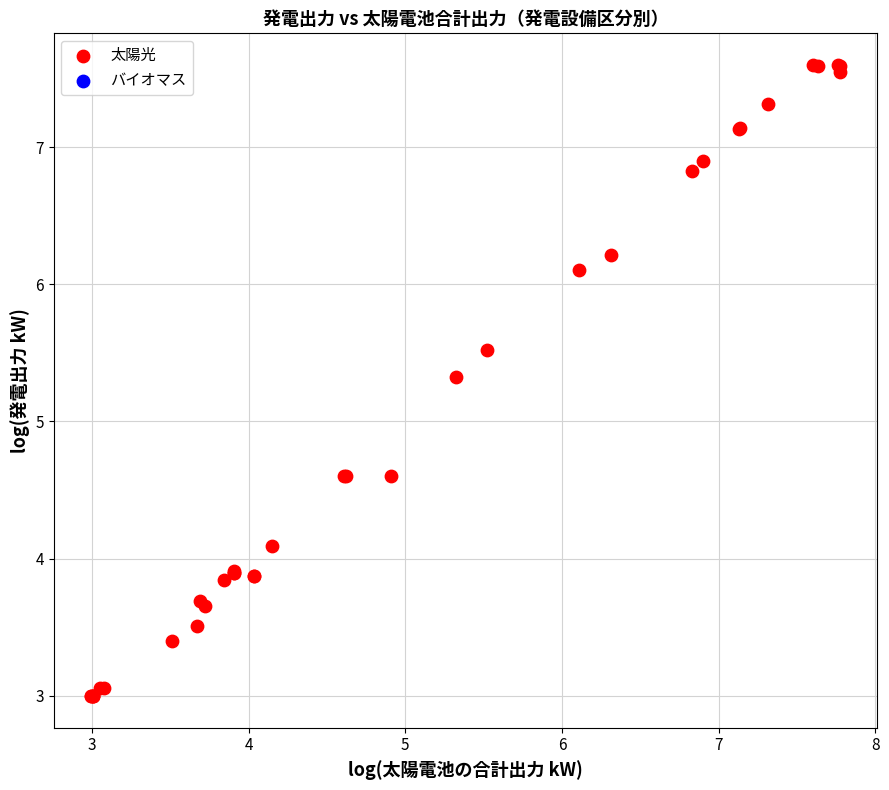

What Y value in the scatter plot is closest to 5?

5.3